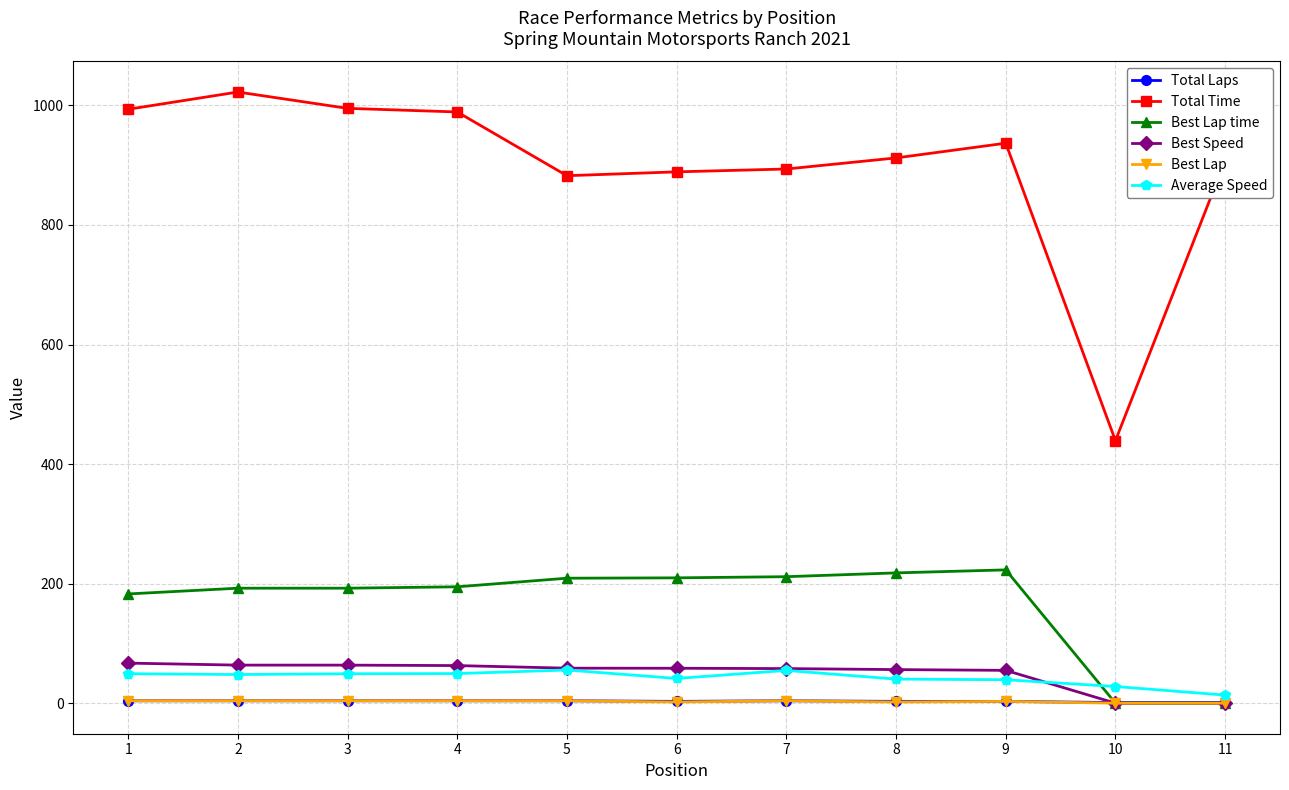

Which series has the largest total across all categories?

Total Time